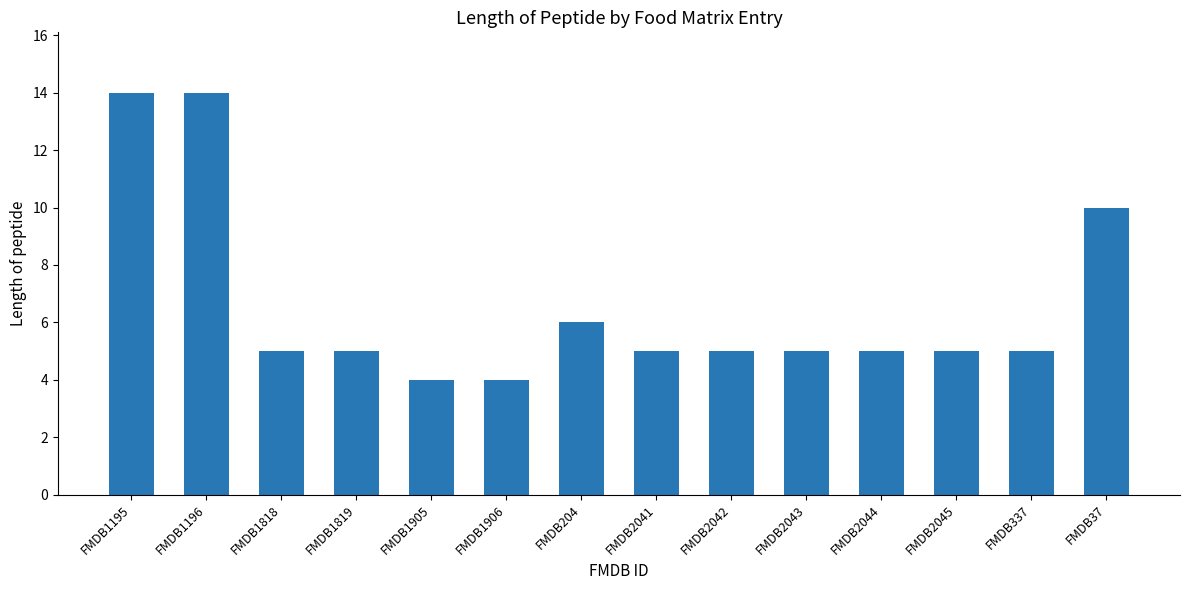

What is the sum of the values at FMDB1195 and FMDB1819?

19